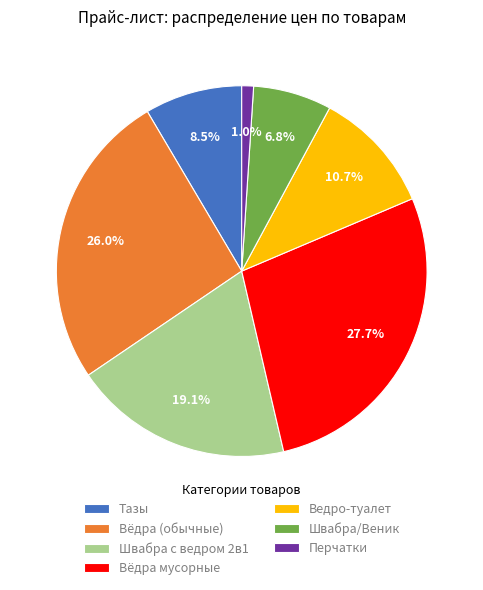

Is there a majority slice in this chart?

No